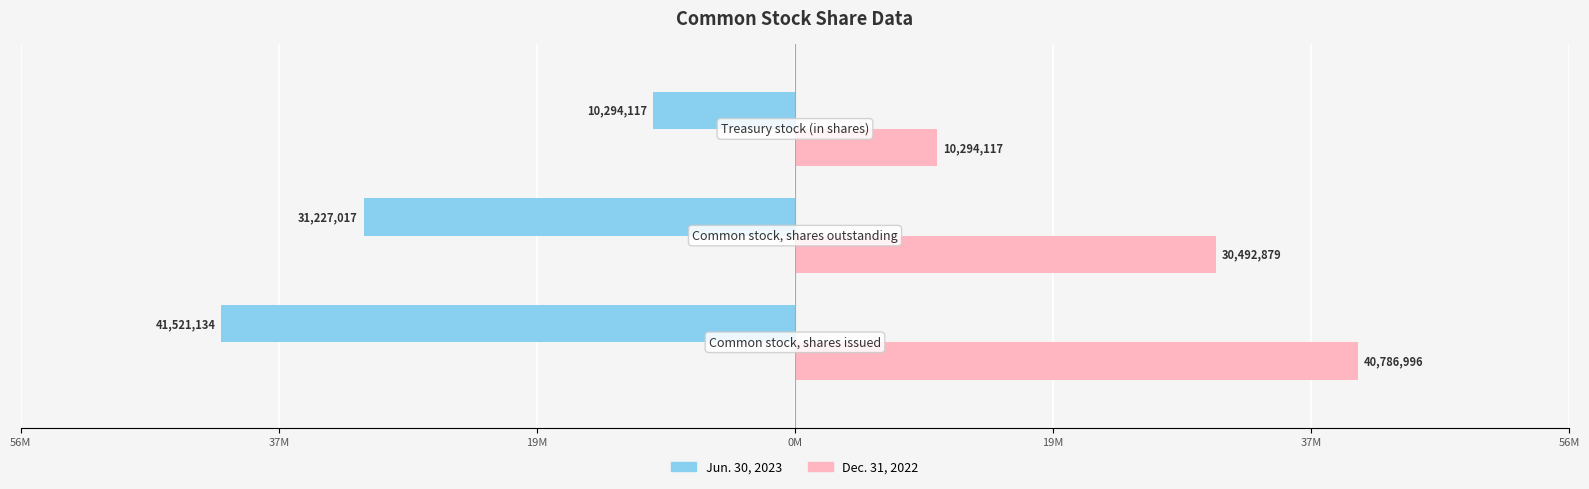

What are all the series names shown in the legend?

Jun. 30, 2023, Dec. 31, 2022